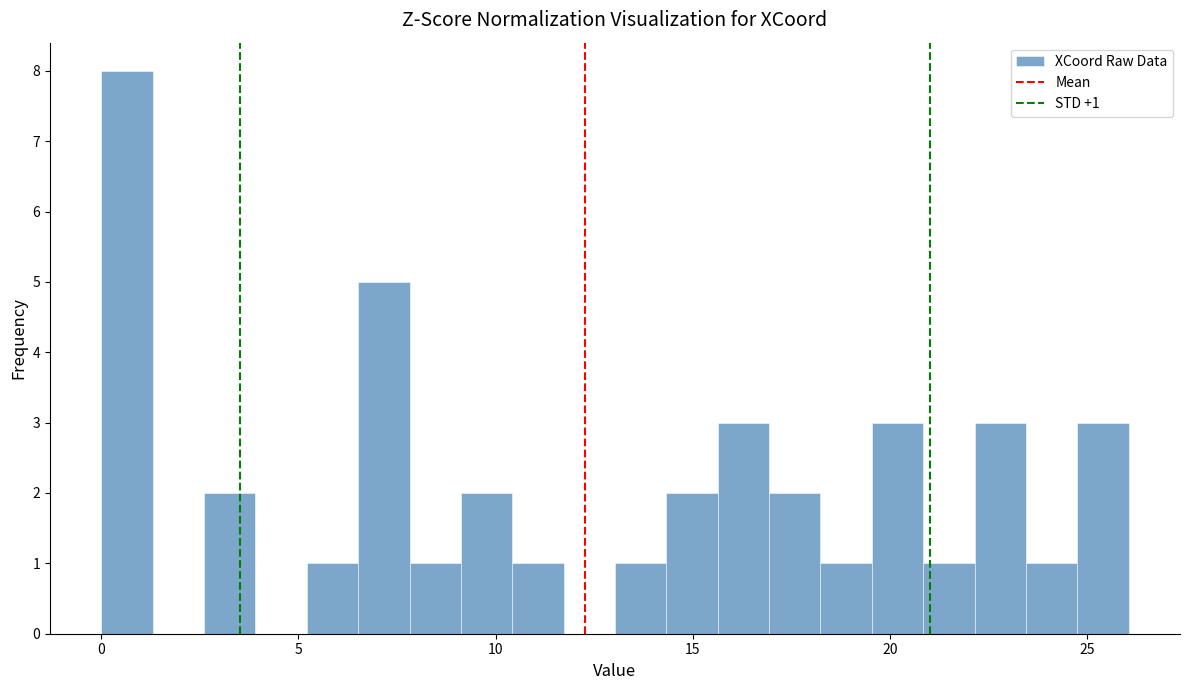

Read against the x-axis, roughly where is the centre of the tallest bar?

0.5